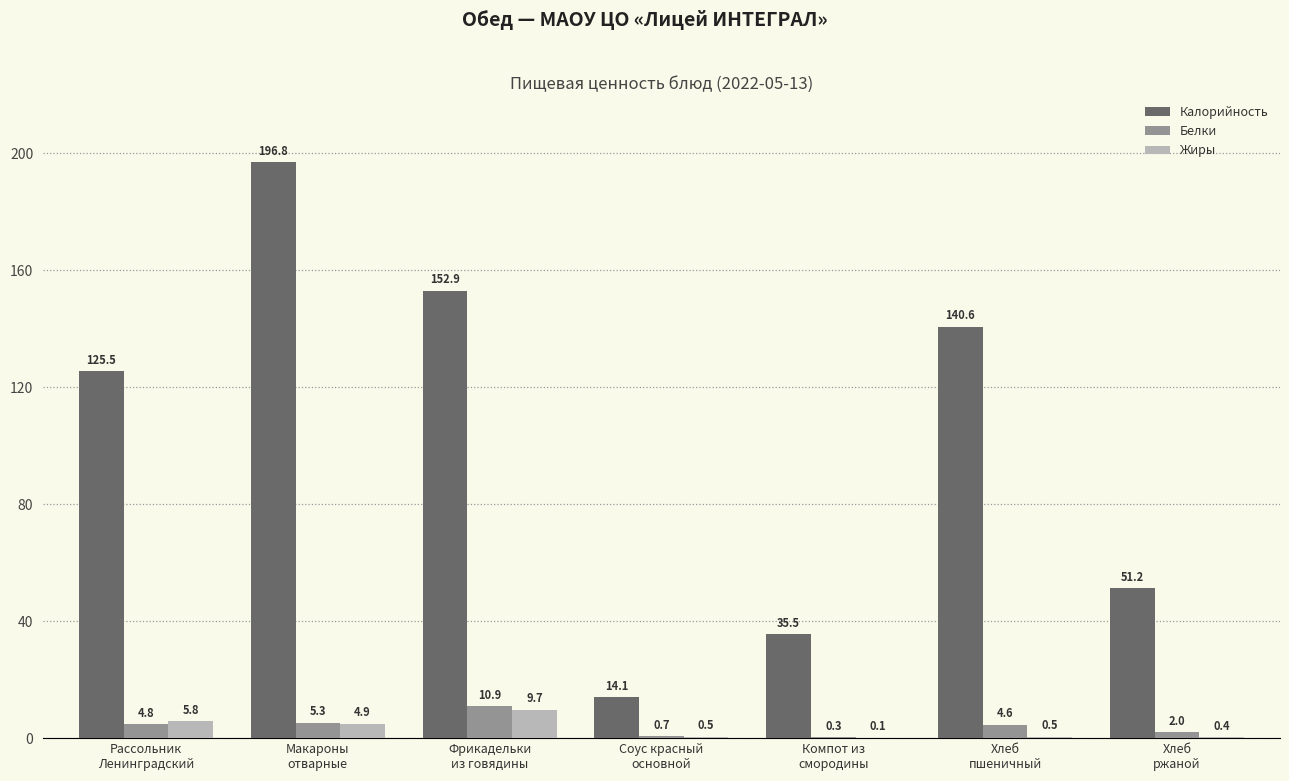

True or false: Белки has a value of 0.7 at Соус красный
основной.

True